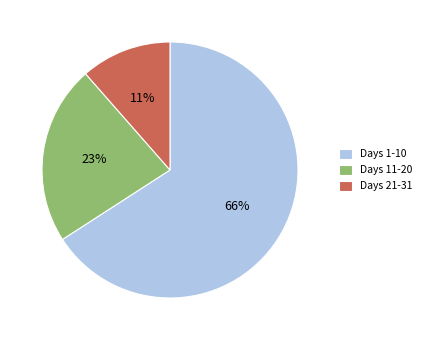

True or false: Days 21-31 accounts for 11% of the total.

True